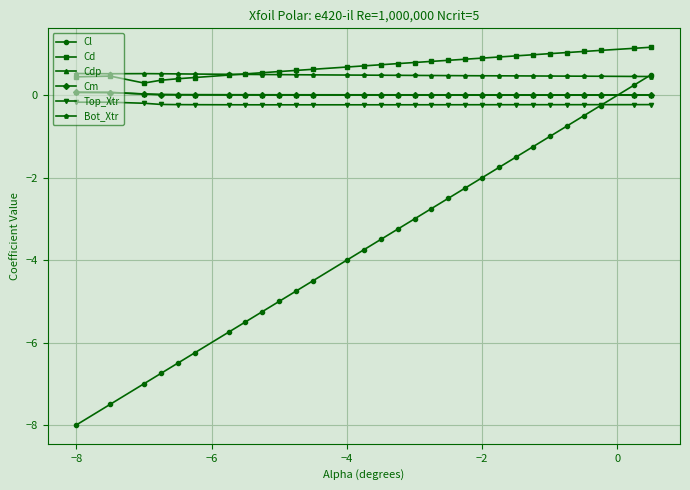

Which series ends up on top after the final intersection of Cl and Top_Xtr?

Cl